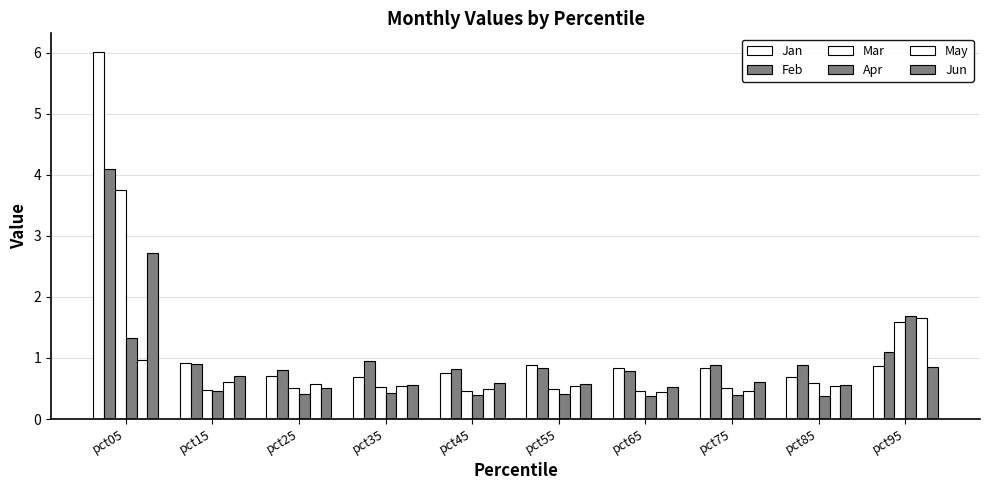

How many bars are there in each group?

6